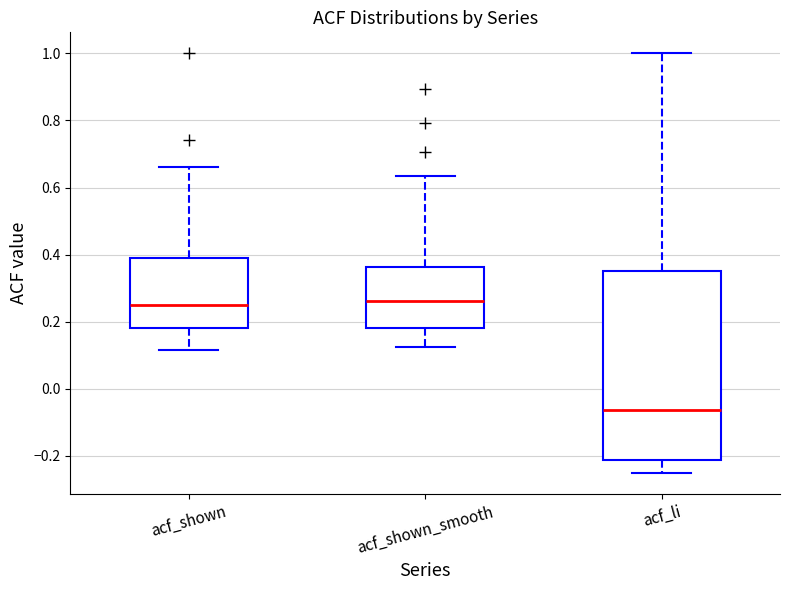

Which box's median line is the lowest?

acf_li